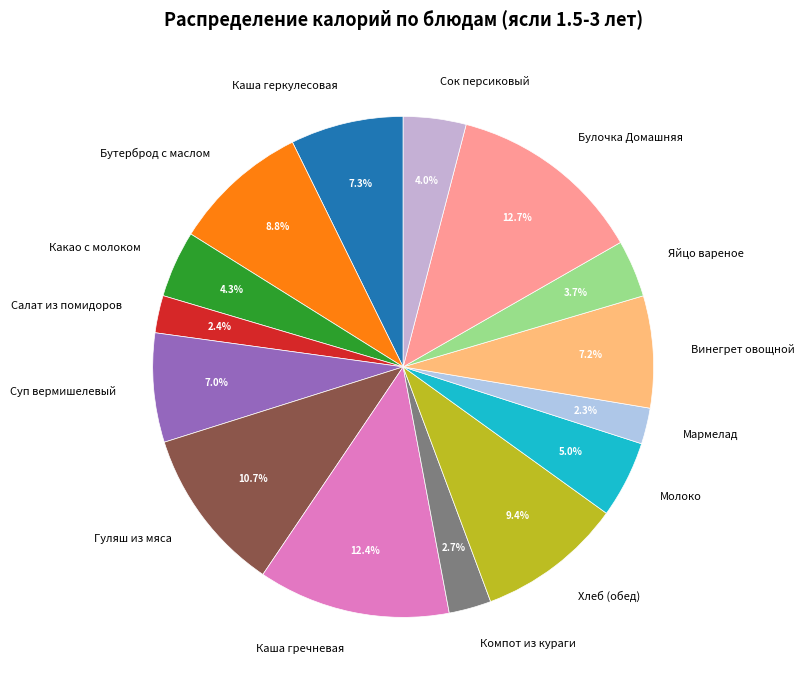

To the nearest percent, what percentage of the pie is Сок персиковый?

4%